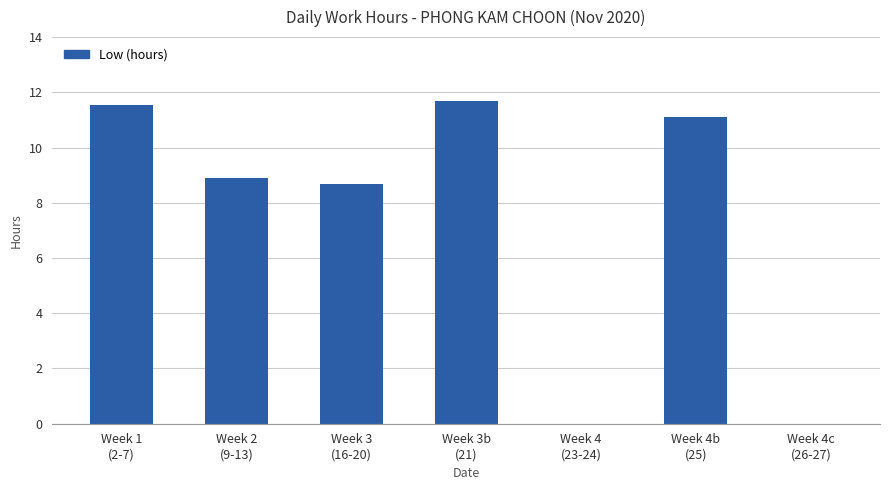

What is the sum of all values?

51.9